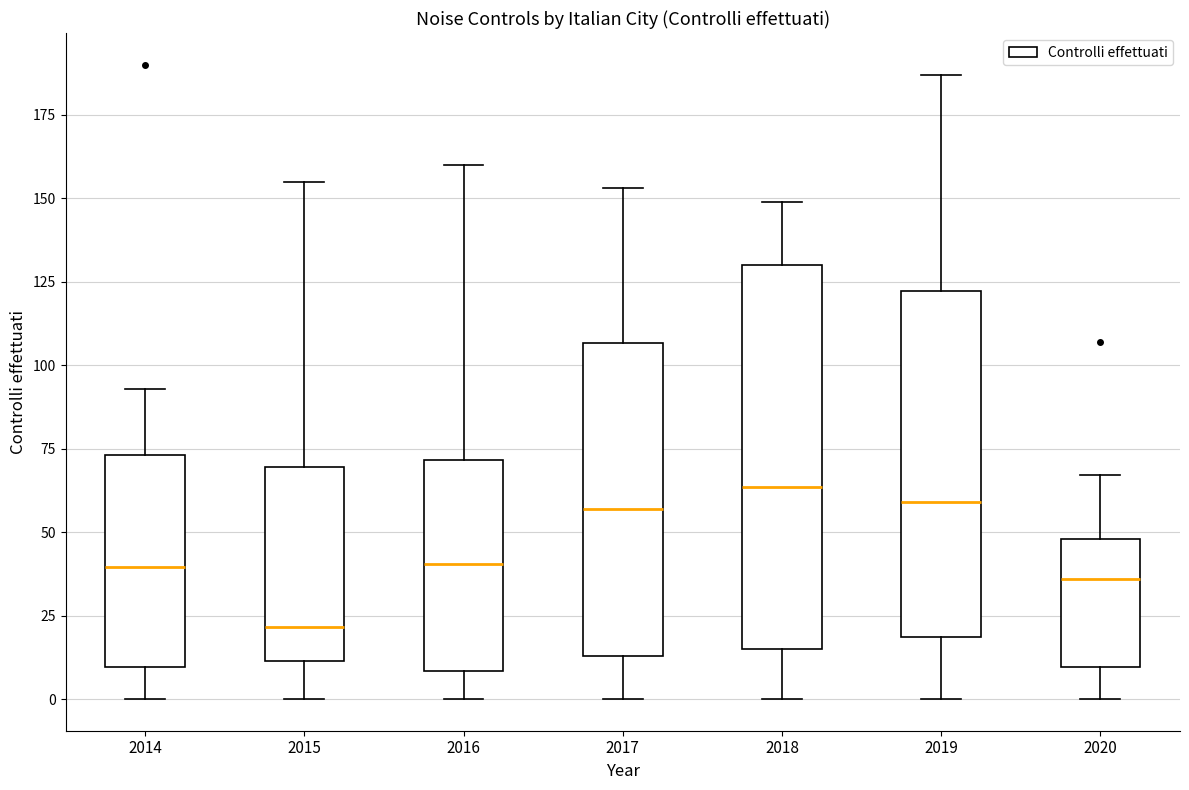

Reading left to right, transcribe this box plot: for each box, give where its median line is, the range the box spans, and where its two whiskers end, as read against the y-axis. The values are not printed on the chart, so give them approximately, as read against the axis.

2014: median 40, box 10 to 75, whiskers 0 to 95
2015: median 20, box 10 to 70, whiskers 0 to 155
2016: median 40, box 10 to 70, whiskers 0 to 160
2017: median 55, box 15 to 105, whiskers 0 to 155
2018: median 65, box 15 to 130, whiskers 0 to 150
2019: median 60, box 20 to 120, whiskers 0 to 185
2020: median 35, box 10 to 50, whiskers 0 to 65